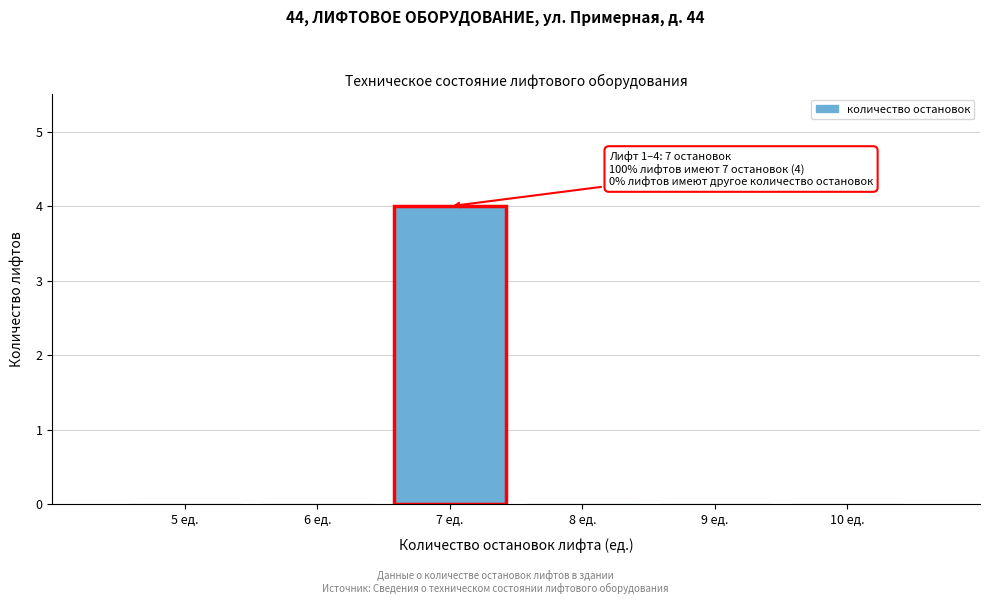

Reading left to right, transcribe all the data shown in this chart.

5 ед.=0	6 ед.=0	7 ед.=4	8 ед.=0	9 ед.=0	10 ед.=0